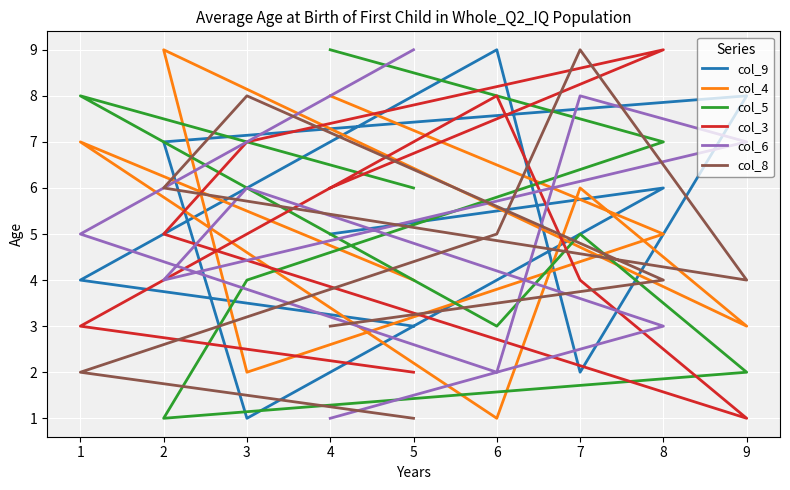

Between which two adjacent categories do col_5 and col_9 first intersect?

1 and 6